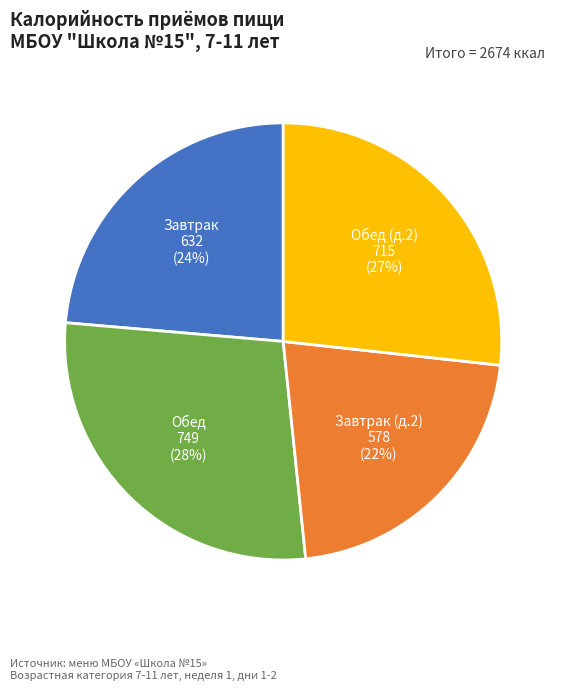

To the nearest percent, what is the average slice percentage?

25%